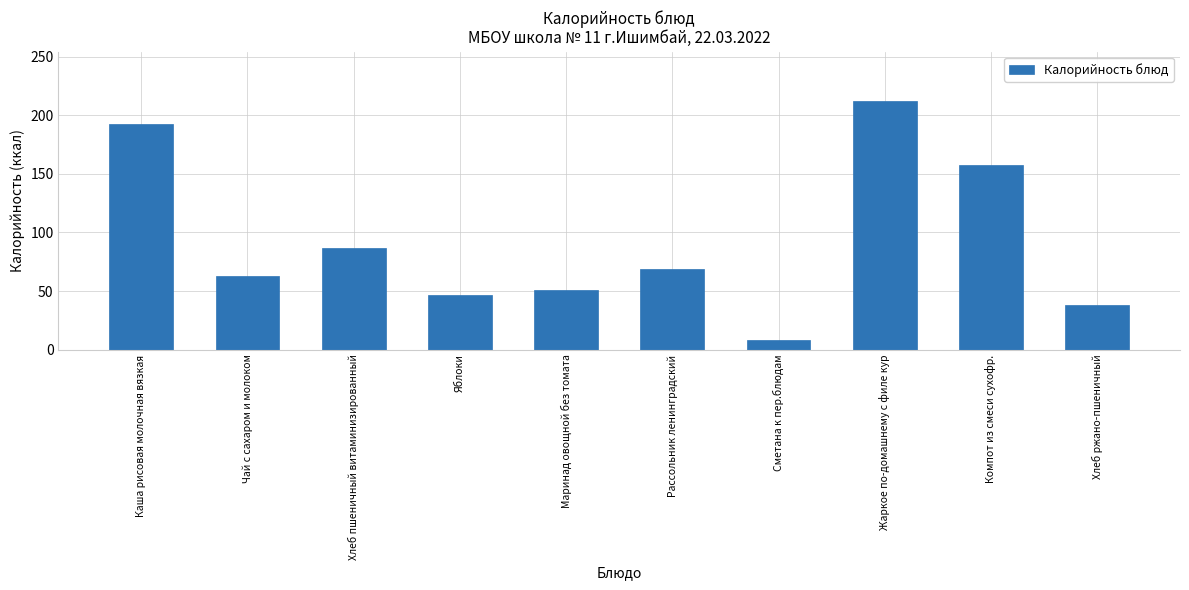

Reading right to left, transcribe all the data shown in this chart.

Хлеб ржано-пшеничный=38	Компот из смеси сухофр.=158	Жаркое по-домашнему с филе кур=212	Сметана к пер.блюдам=8	Рассольник ленинградский=69	Маринад овощной без томата=51	Яблоки=47	Хлеб пшеничный витаминизированный=87	Чай с сахаром и молоком=63	Каша рисовая молочная вязкая=193